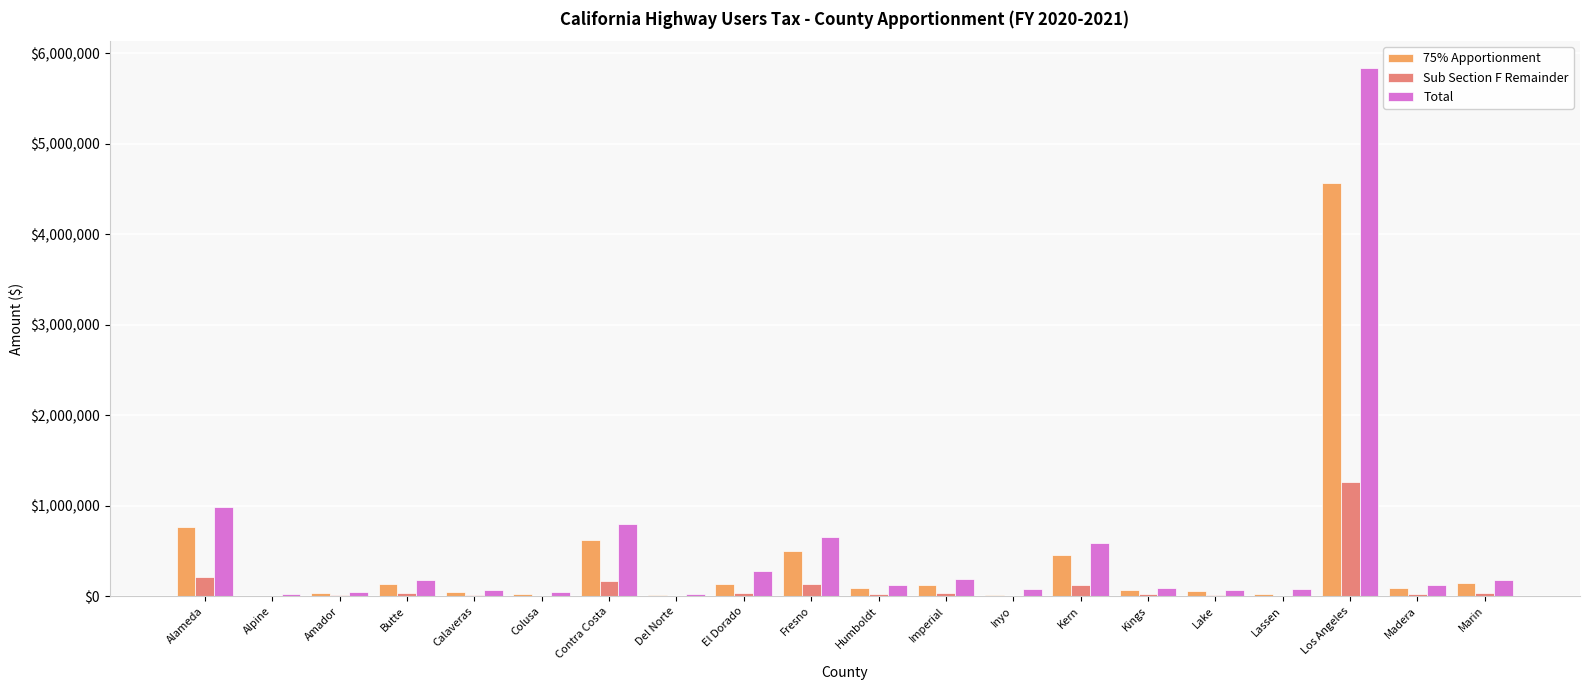

The value of Total at Los Angeles is 9592724.3. True or false?

False